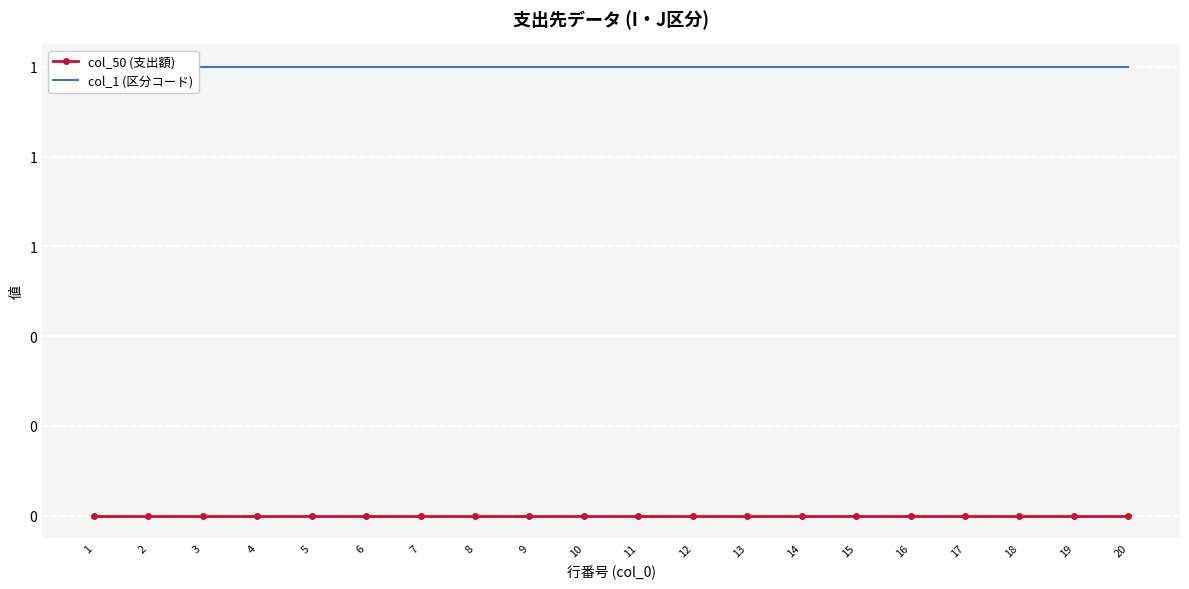

Which series has the largest total across all categories?

col_1 (区分コード)